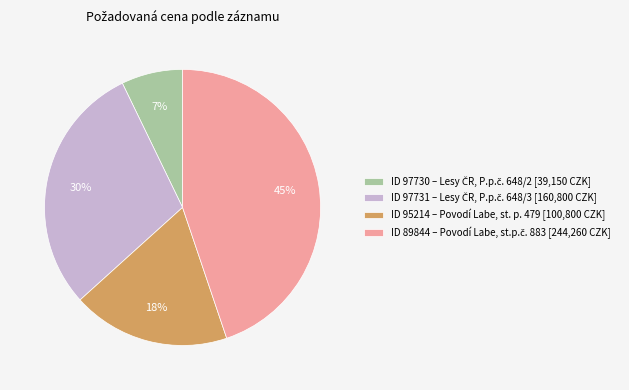

Is there any slice that represents more than half of the pie?

No